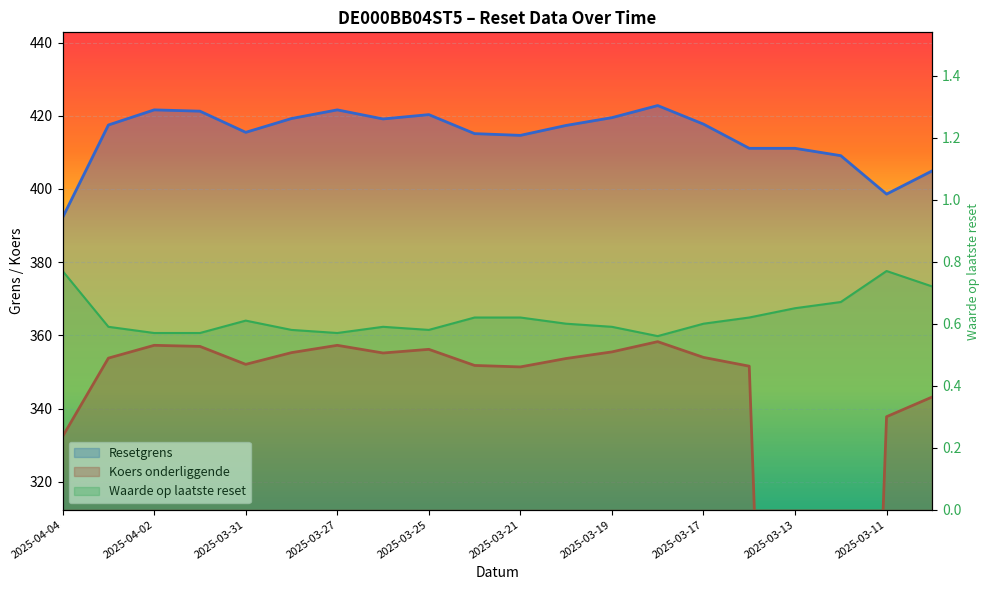

Reading left to right, extract all data points from this chart.

Resetgrens: 392.2	417.5	421.6	421.3	415.5	419.3	421.6	419.1	420.3	415.1	414.7	417.4	419.5	422.8	417.7	411.1	411.1	409.1	398.6	405.0
Koers onderliggende: 332.4	353.8	357.3	357.0	352.1	355.3	357.3	355.2	356.2	351.8	351.4	353.7	355.5	358.3	354.0	351.6	0.0	0.0	337.8	343.2
Waarde op laatste reset: 0.8	0.6	0.6	0.6	0.6	0.6	0.6	0.6	0.6	0.6	0.6	0.6	0.6	0.6	0.6	0.6	0.7	0.7	0.8	0.7